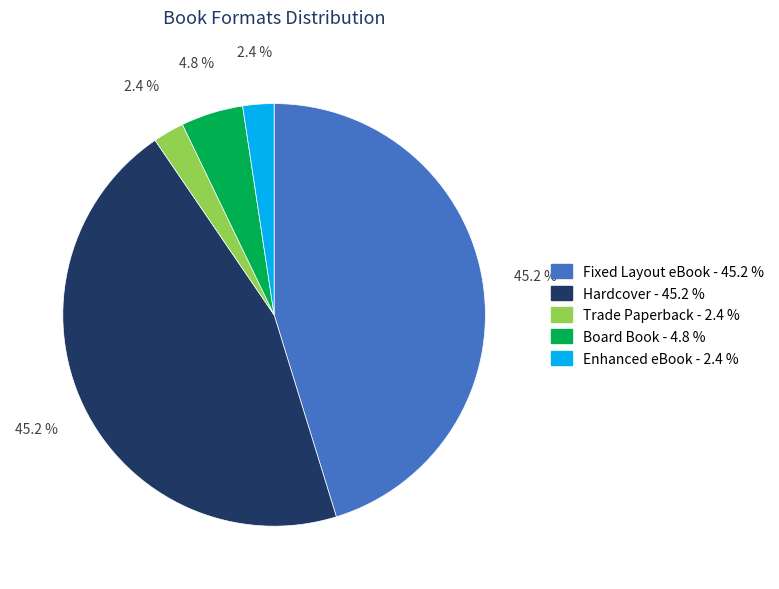

How much of the chart is everything except Enhanced eBook?

97.6%